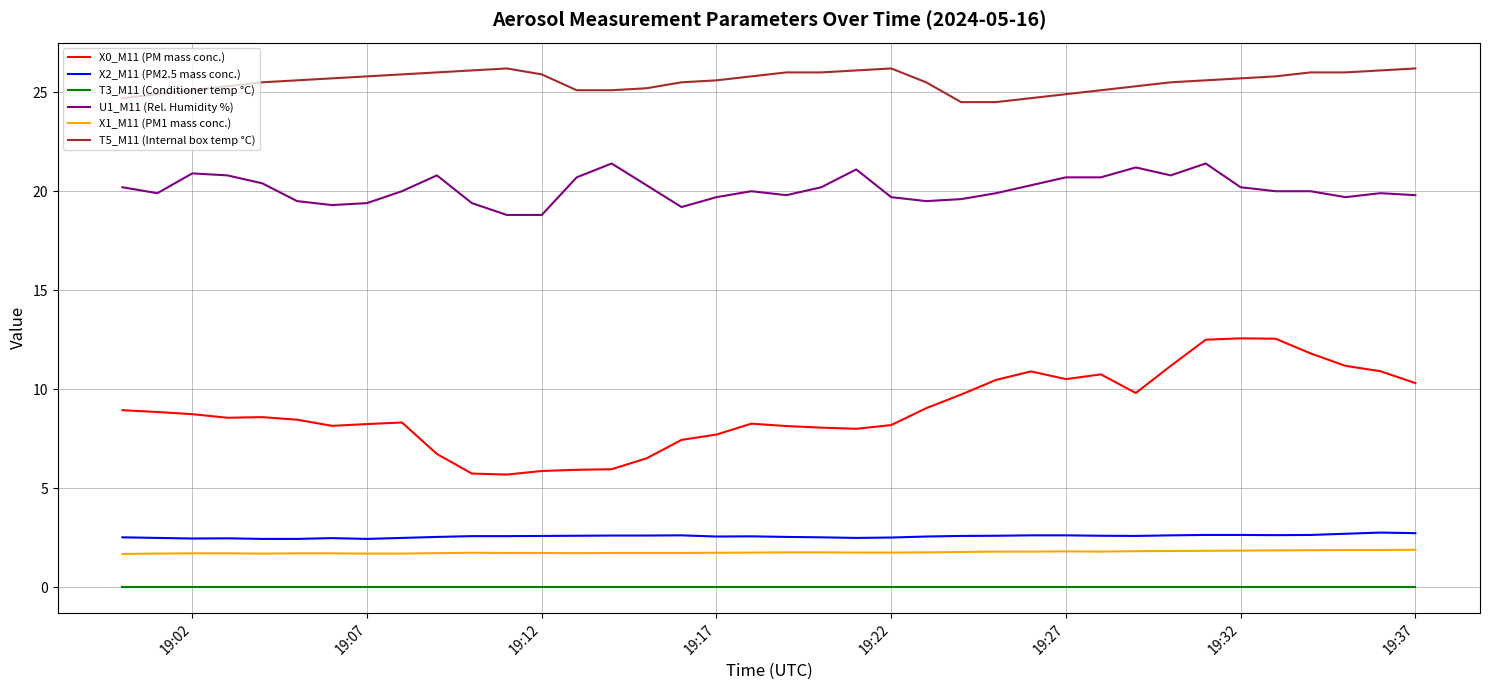

Which series has the largest range (max minus min)?

X0_M11 (PM mass conc.)